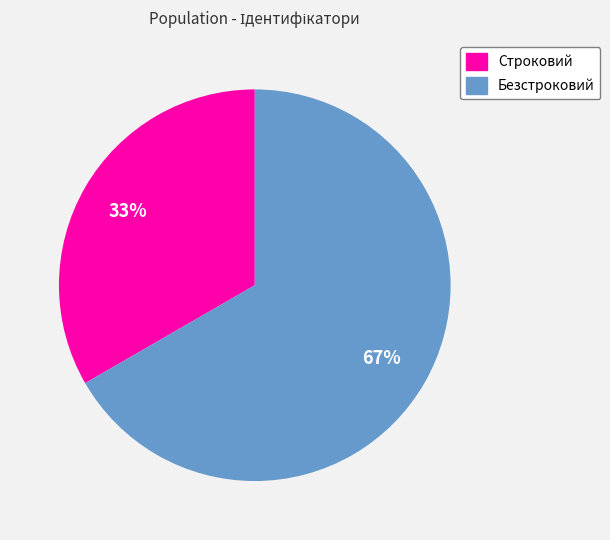

The Безстроковий slice represents 62% of the pie. True or false?

False